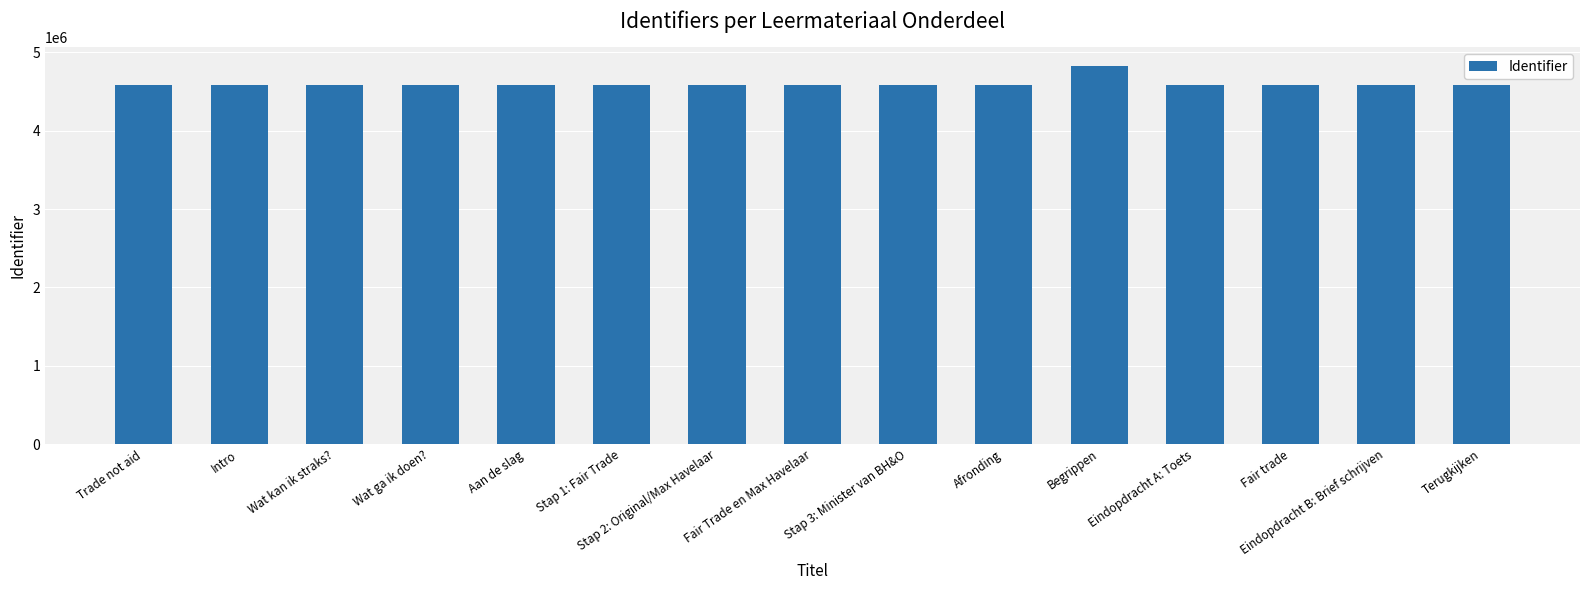

Read the value at Intro.

4582593